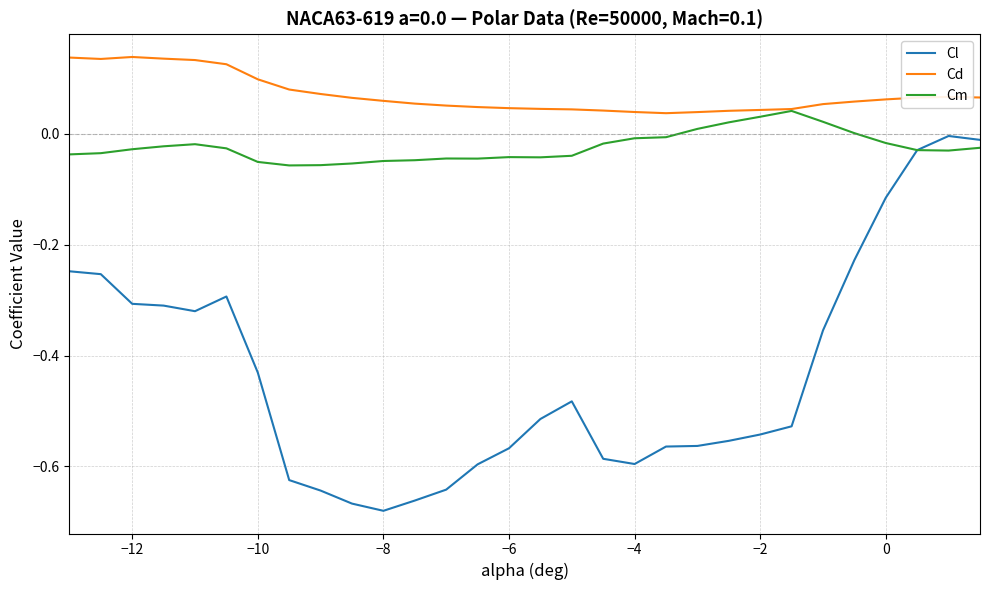

What are all the series names shown in the legend?

Cl, Cd, Cm